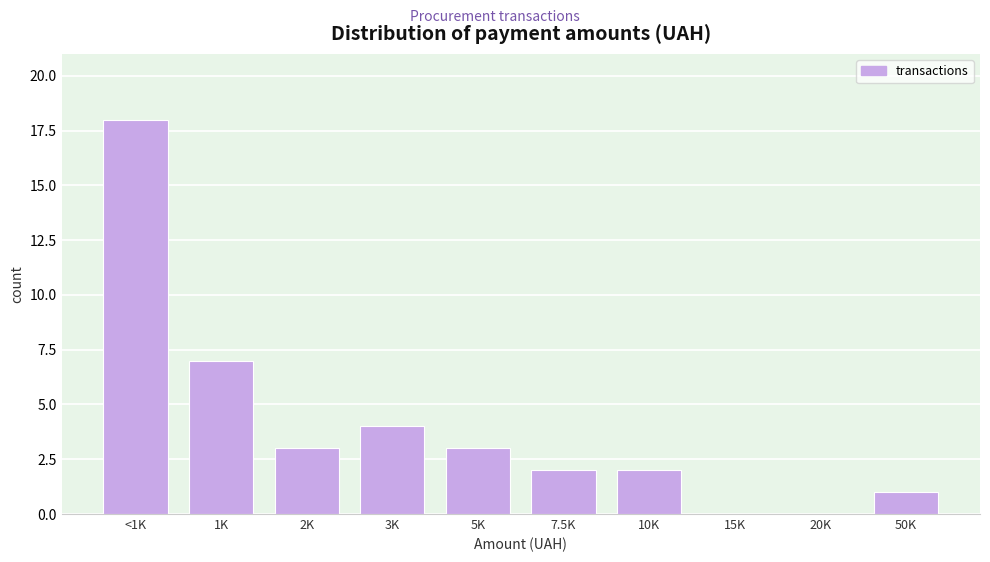

Reading right to left, what are all the values shown in this chart?

50K=1	20K=0	15K=0	10K=2	7.5K=2	5K=3	3K=4	2K=3	1K=7	<1K=18